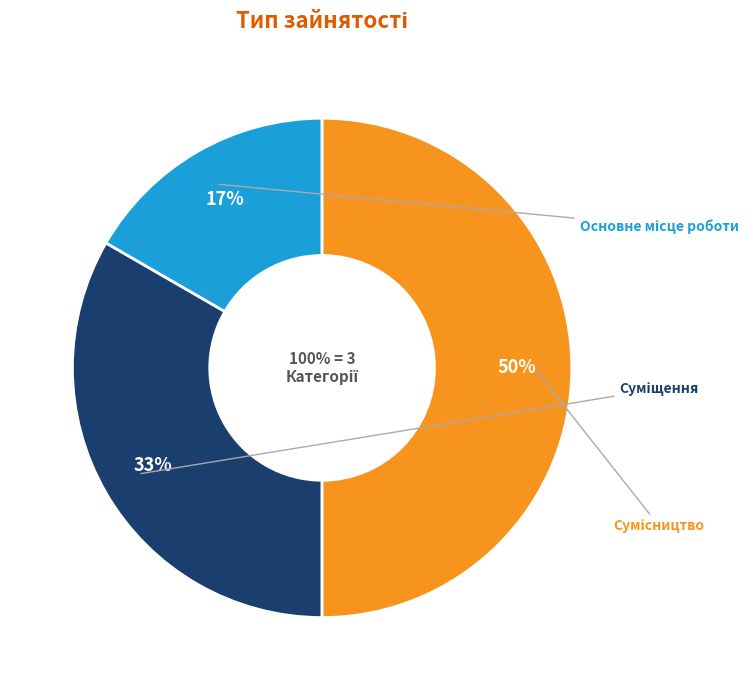

What is the change in value from Основне місце роботи to Суміщення?

+1